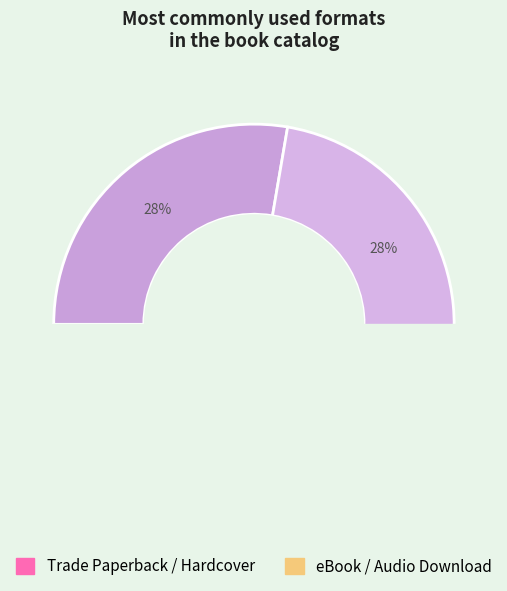

How much of the chart is everything except Hardcover?

72.3%